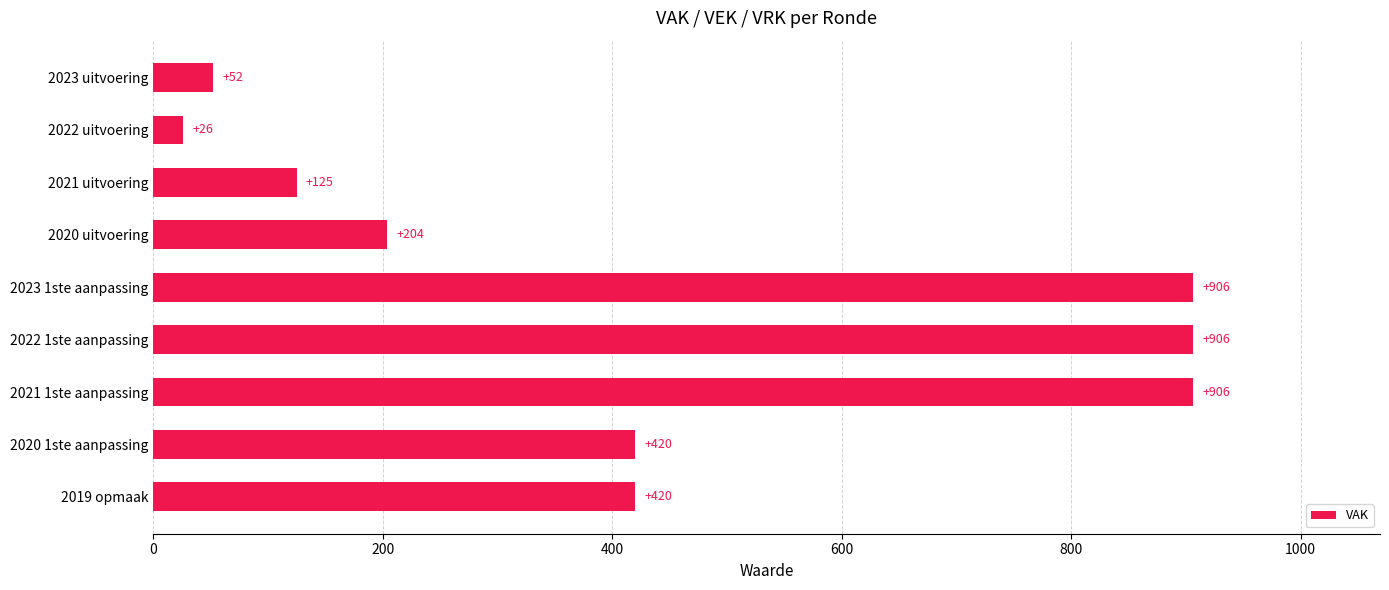

What is the greatest value displayed?

906